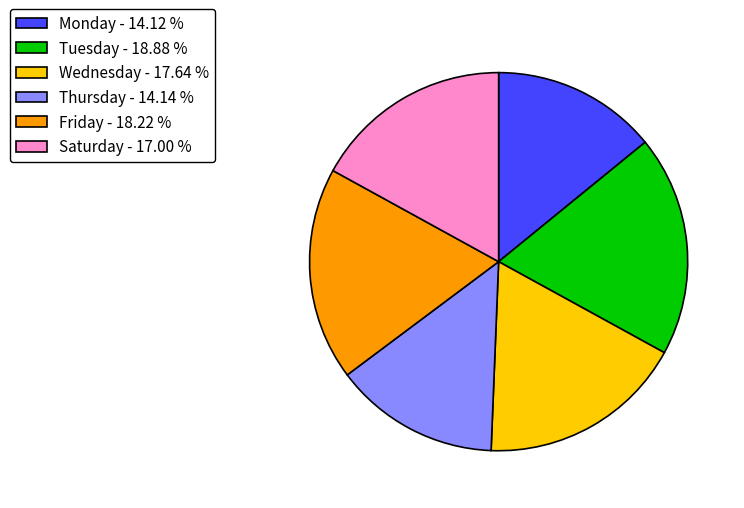

Count the number of slices in the pie.

6